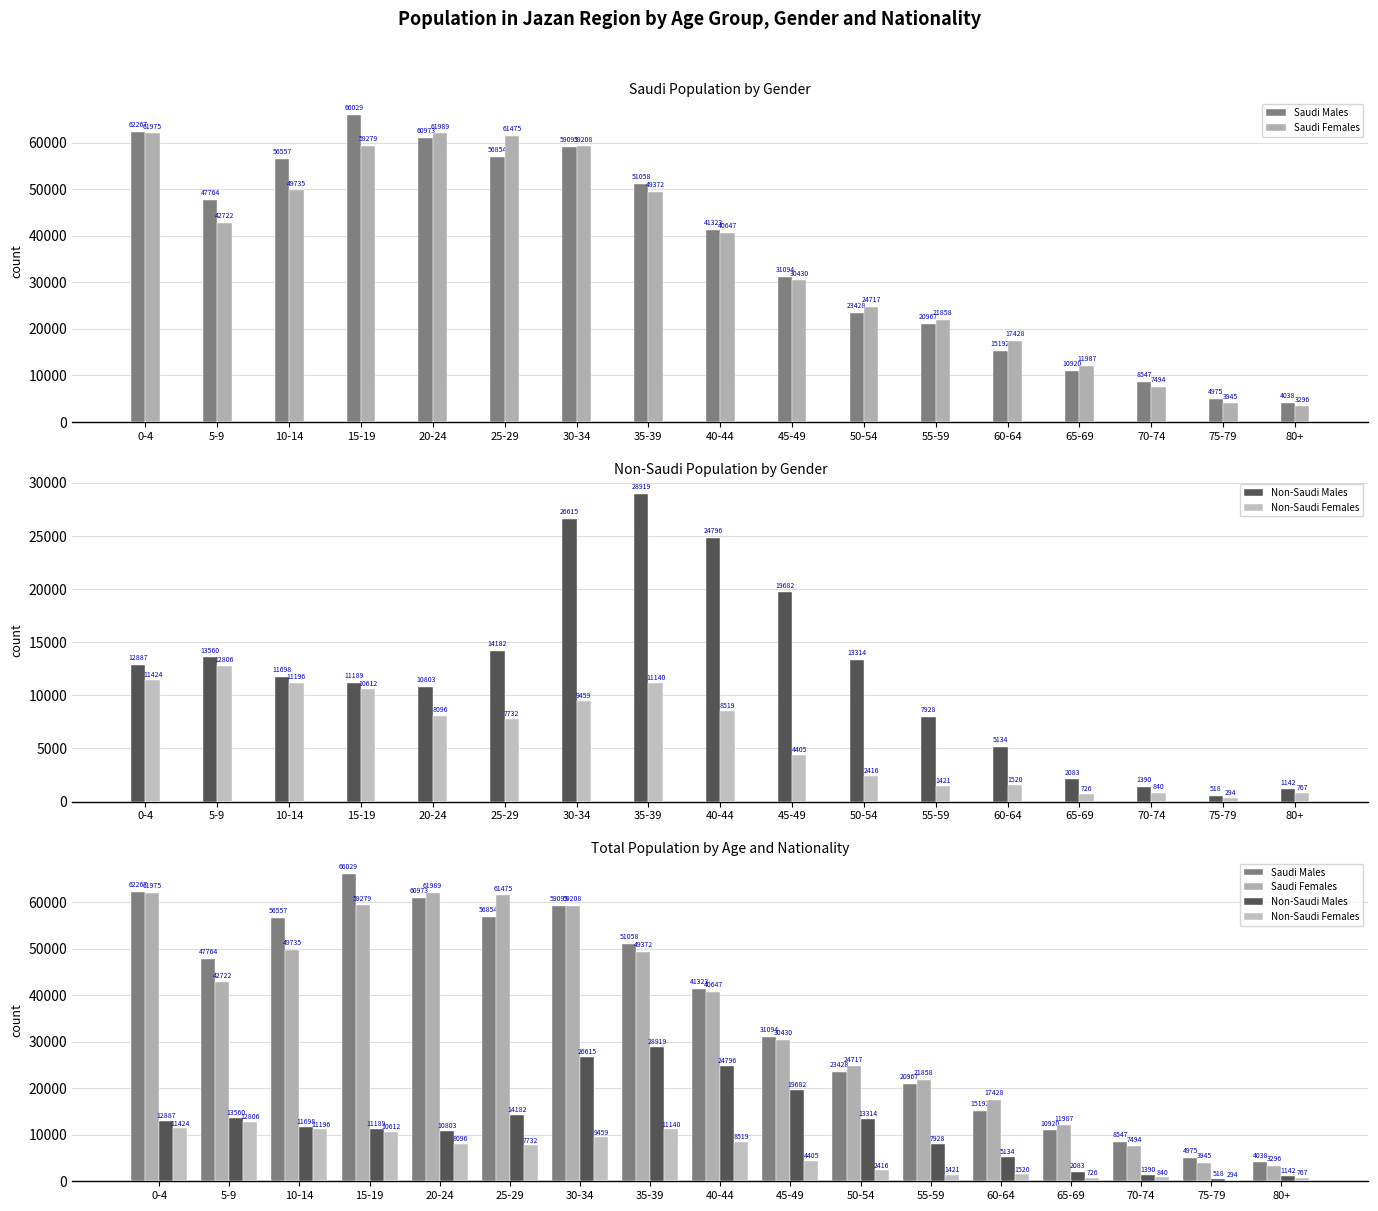

Which series has the largest range (max minus min)?

Saudi Males